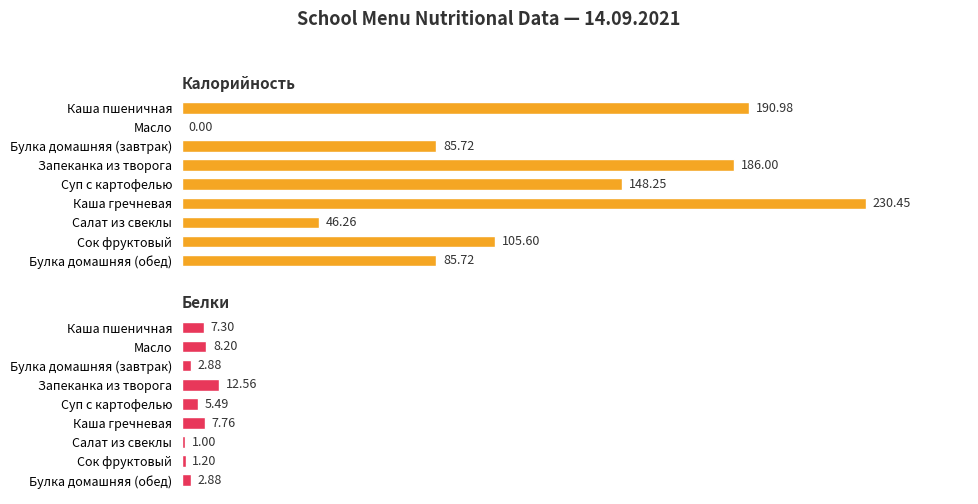

True or false: Белки has a value of 0.6 at Сок фруктовый.

False